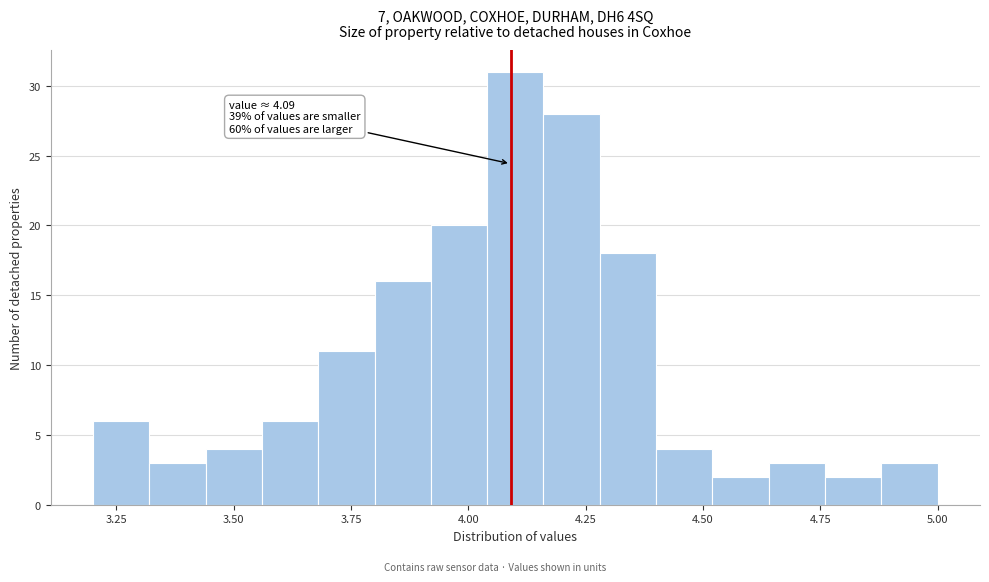

Around what value on the x-axis is the tallest bar? Give the approximate position of its centre, as read against the axis.

4.10